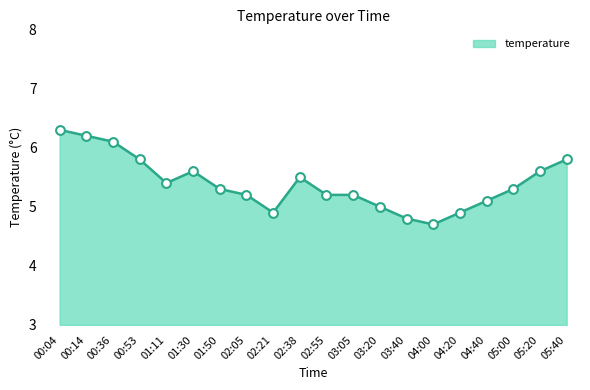

Between 02:38 and 04:20, which is larger?

02:38